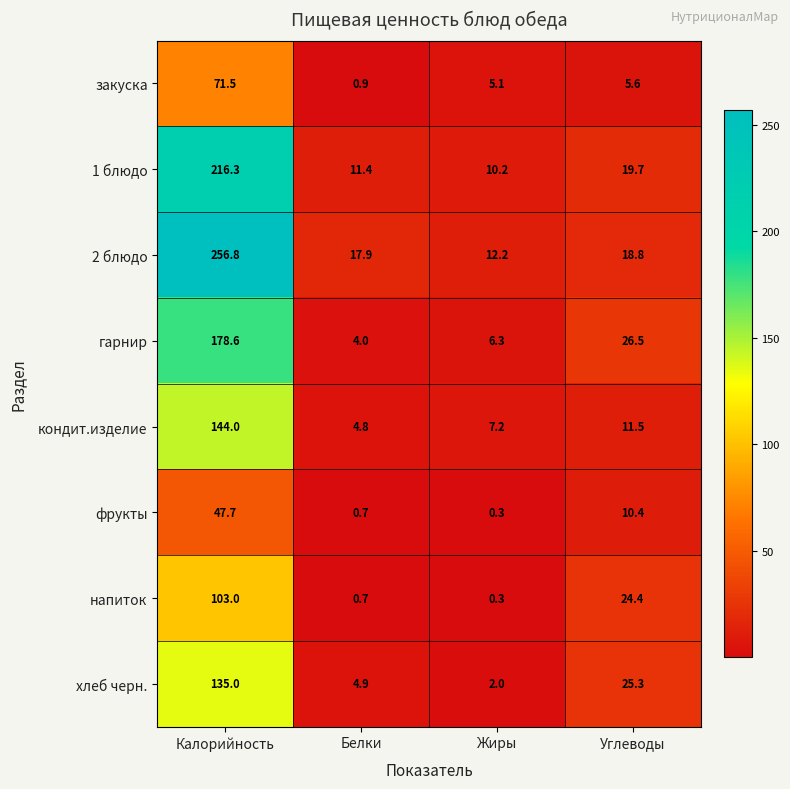

What is the total value across all series at Калорийность?

1152.9